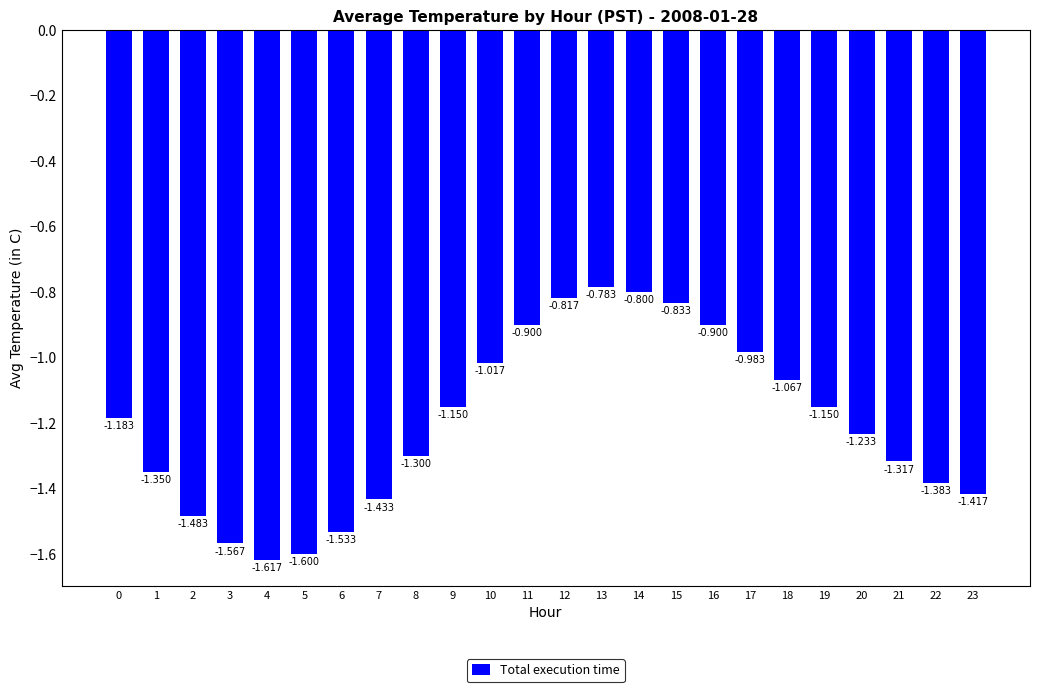

What is the smallest value displayed?

-1.6